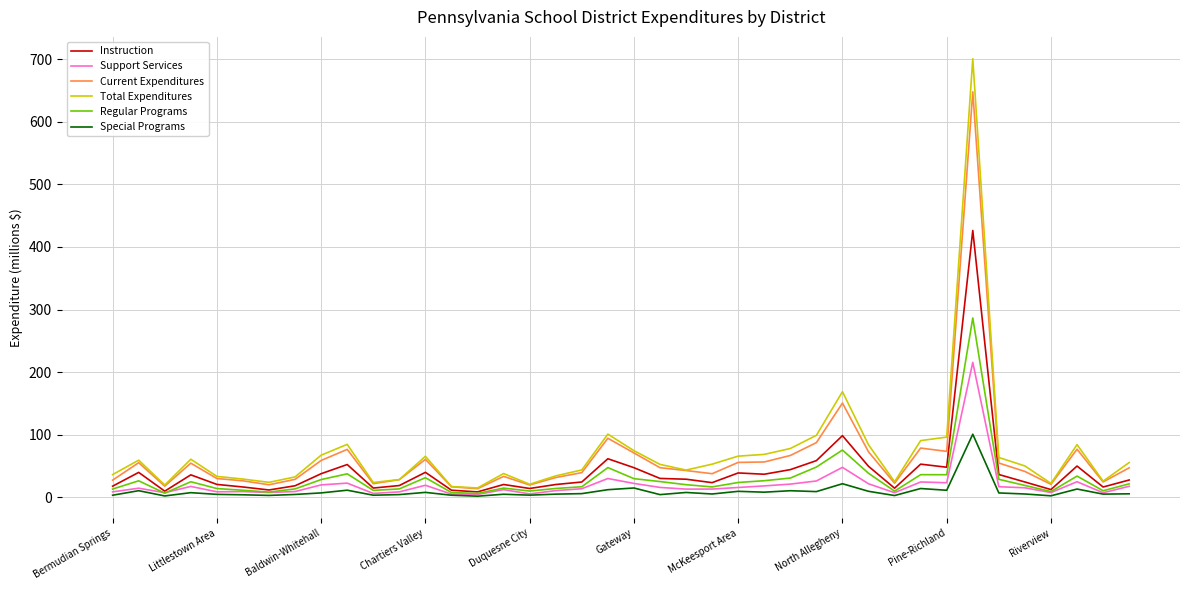

Rank the series by their maximum value, from highest to lowest.

Total Expenditures, Current Expenditures, Instruction, Regular Programs, Support Services, Special Programs